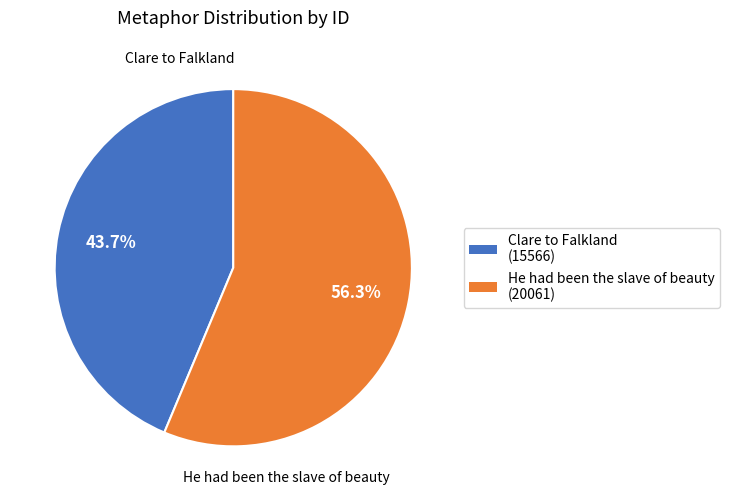

Count the number of slices in the pie.

2